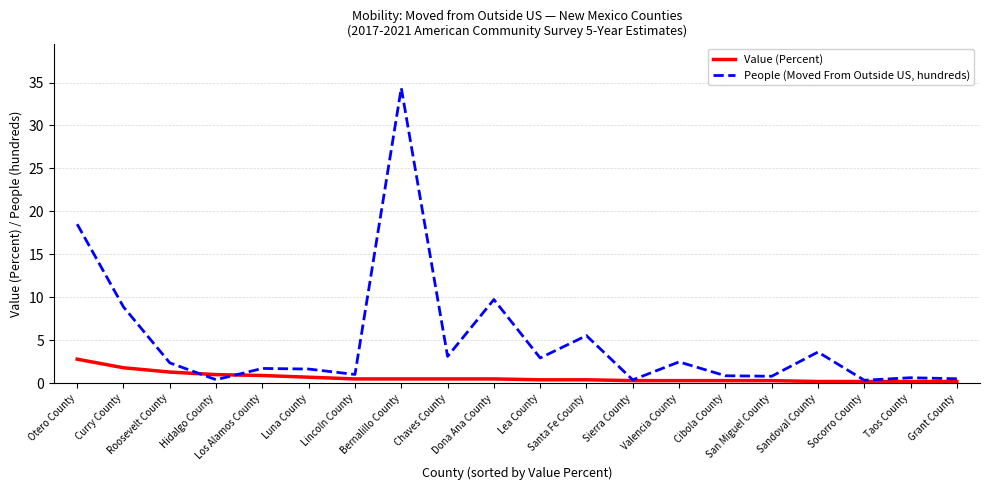

Reading left to right, transcribe all the data shown in this chart.

Value (Percent): Otero County=2.8	Curry County=1.8	Roosevelt County=1.3	Hidalgo County=1.0	Los Alamos County=0.9	Luna County=0.7	Lincoln County=0.5	Bernalillo County=0.5	Chaves County=0.5	Dona Ana County=0.5	Lea County=0.4	Santa Fe County=0.4	Sierra County=0.3	Valencia County=0.3	Cibola County=0.3	San Miguel County=0.3	Sandoval County=0.2	Socorro County=0.2	Taos County=0.2	Grant County=0.2
People (Moved From Outside US, hundreds): Otero County=18.5	Curry County=8.9	Roosevelt County=2.4	Hidalgo County=0.4	Los Alamos County=1.7	Luna County=1.6	Lincoln County=1.0	Bernalillo County=34.4	Chaves County=3.1	Dona Ana County=9.7	Lea County=2.9	Santa Fe County=5.5	Sierra County=0.4	Valencia County=2.5	Cibola County=0.9	San Miguel County=0.8	Sandoval County=3.6	Socorro County=0.3	Taos County=0.6	Grant County=0.5